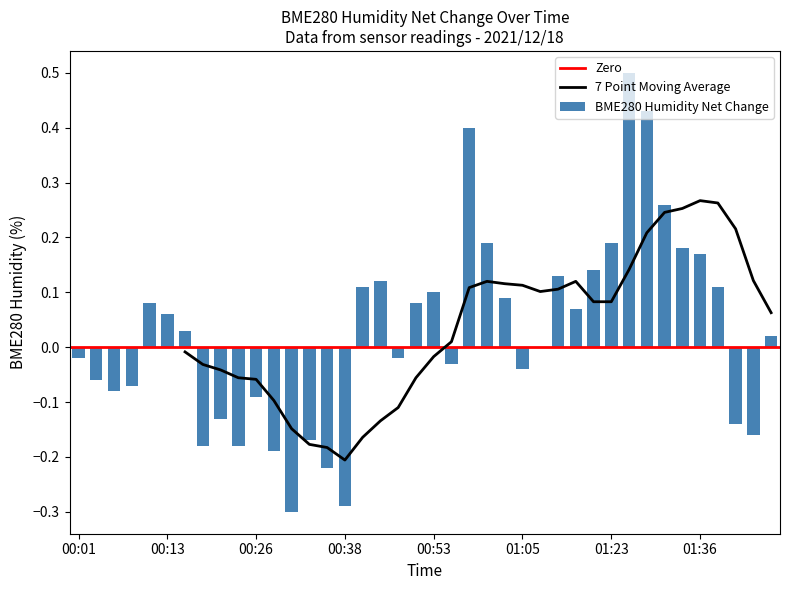

At which label does the data first exceed 0?

00:11